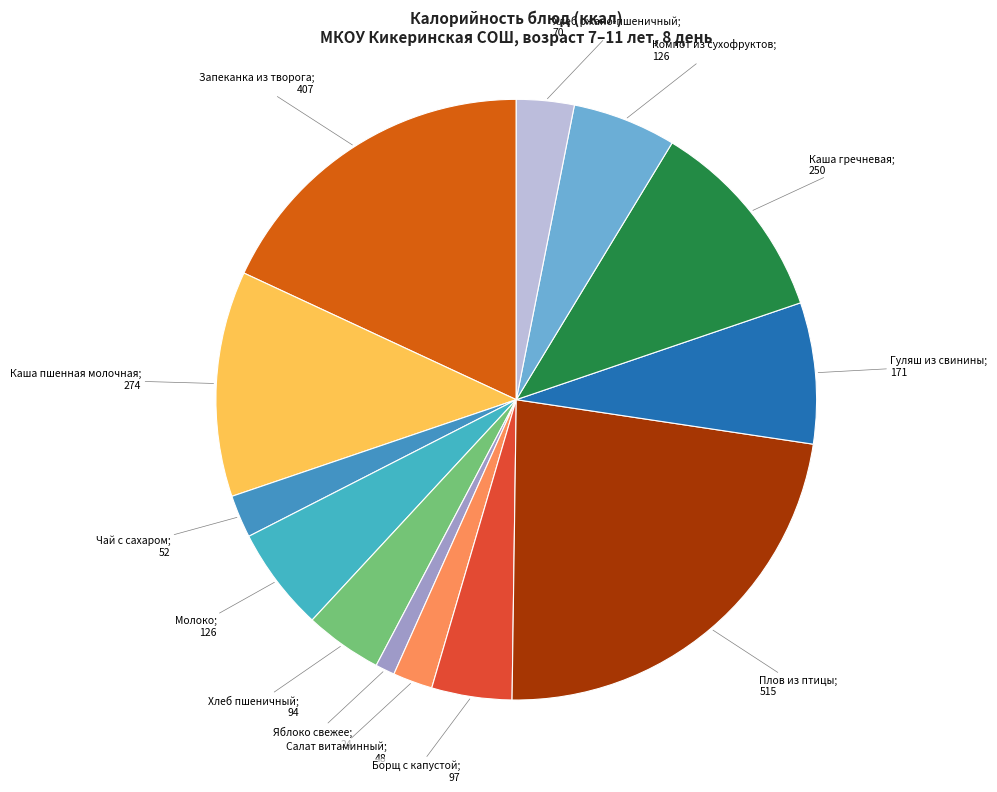

How many segments does this pie chart have?

13